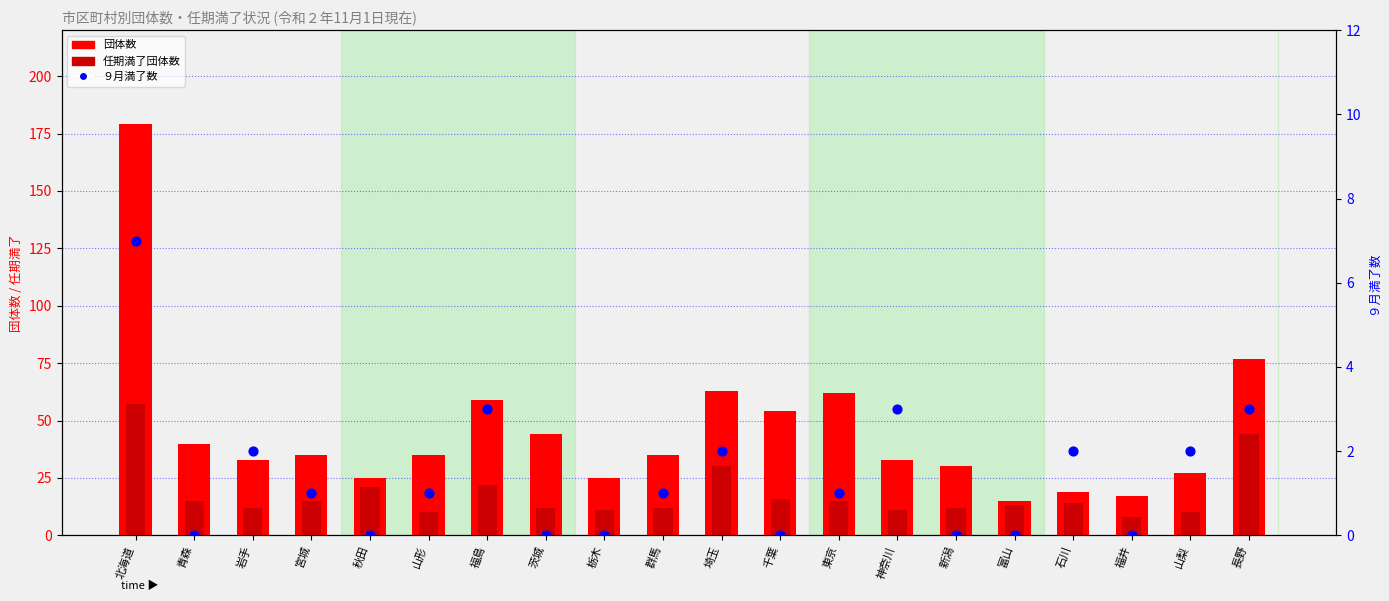

Which series reaches the maximum Y coordinate?

団体数